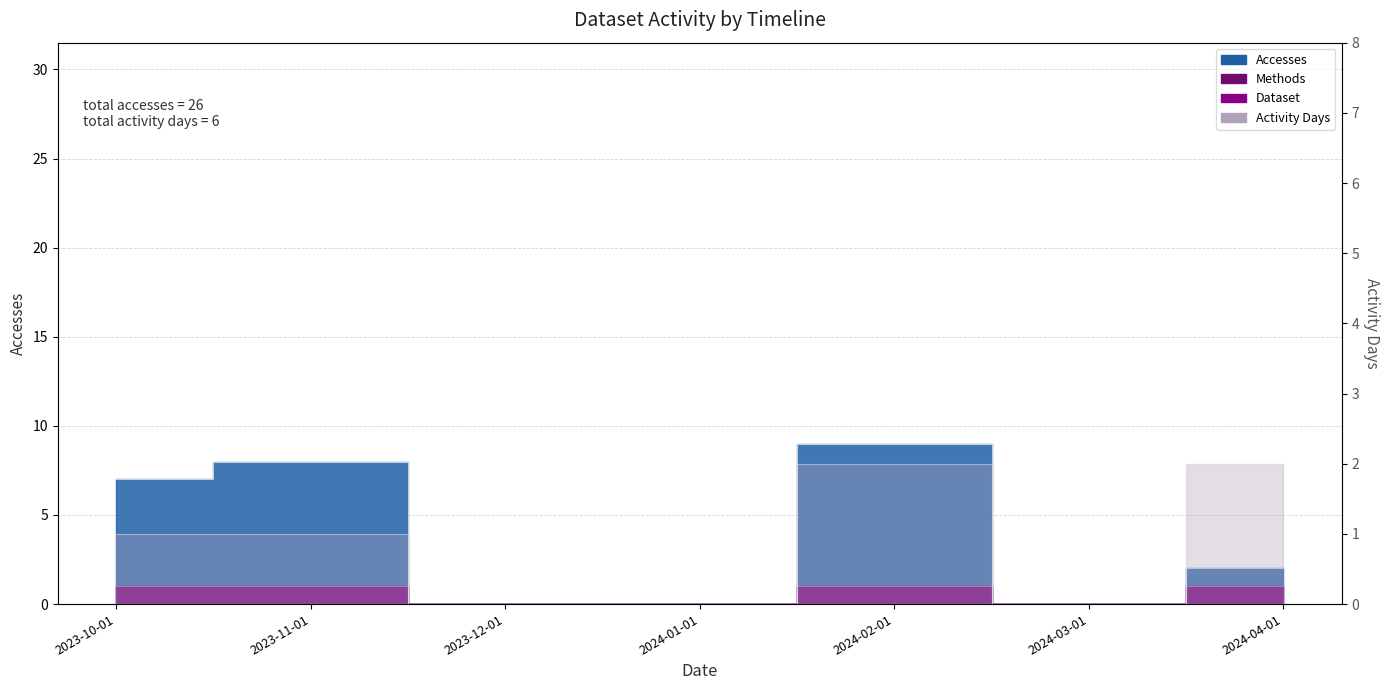

Which series has the widest spread of values?

Accesses